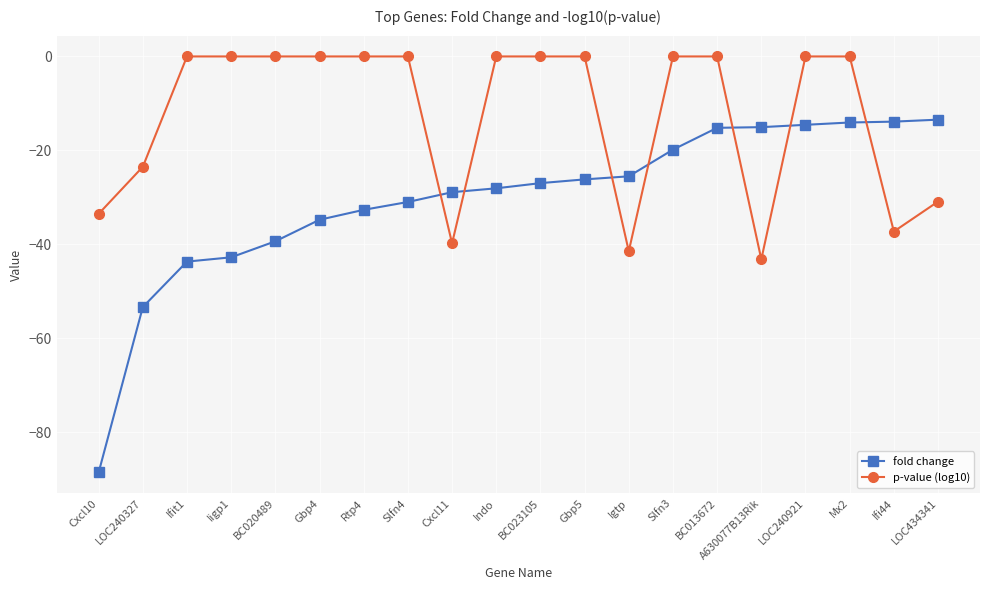

Between BC020489 and LOC434341, which series saw the biggest shift?

p-value (log10)